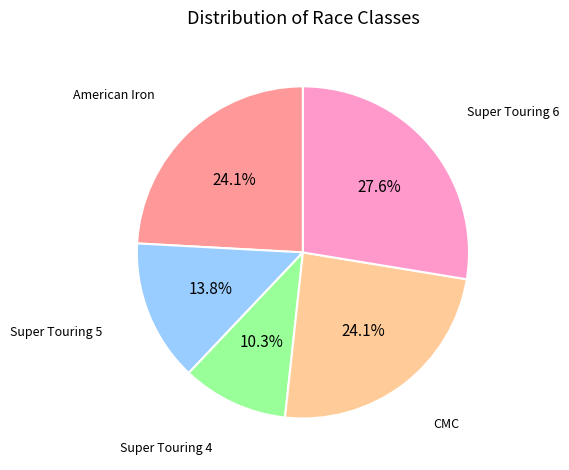

To the nearest percent, what is the average slice percentage?

20%